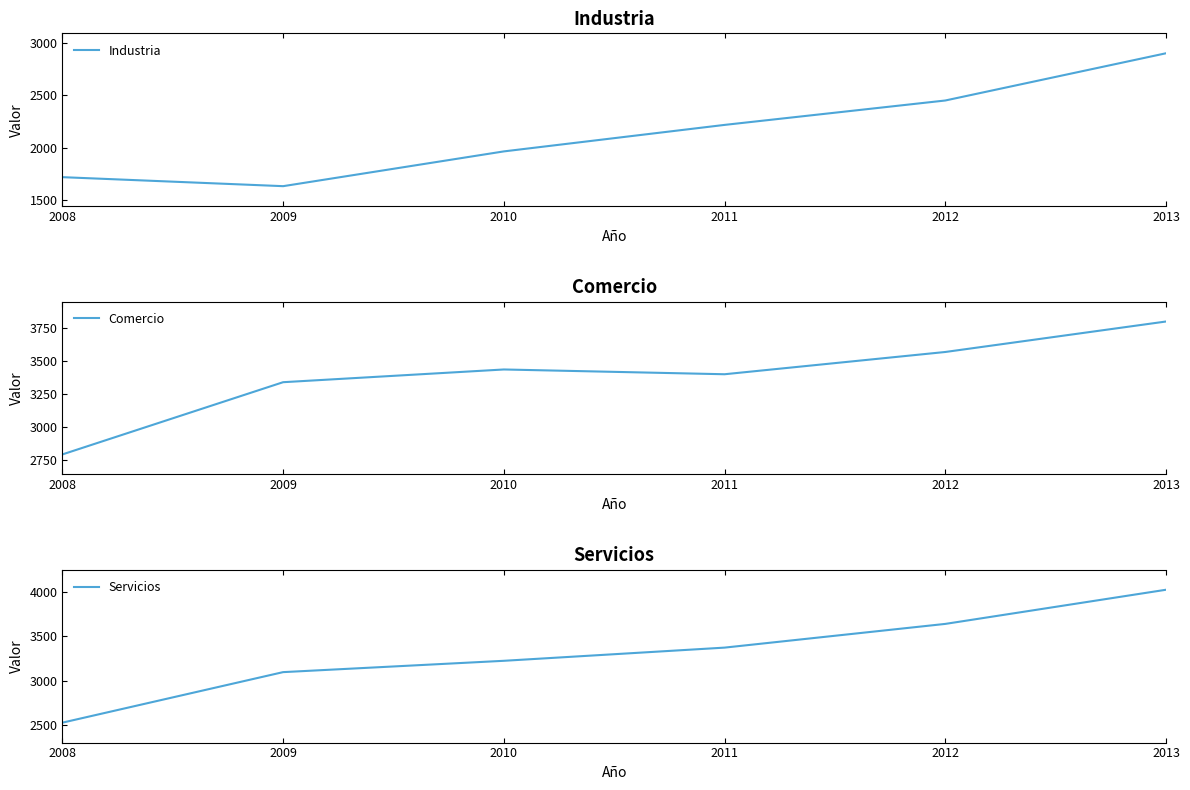

Does the chart have visible grid lines?

No